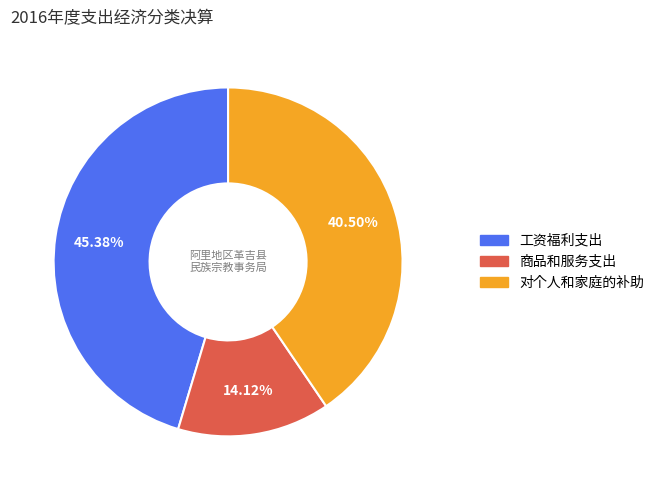

Do 对个人和家庭的补助 and 工资福利支出 together represent more than half of the pie?

Yes